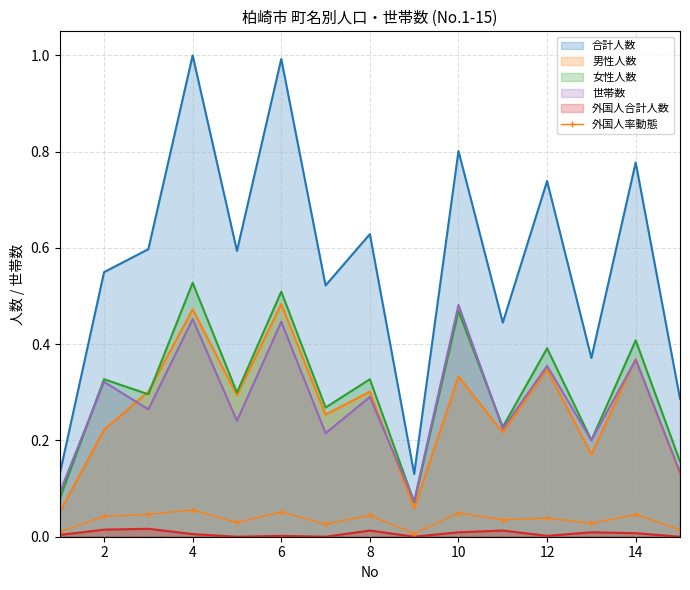

How many points are higher than both their immediate neighbors (excluding endpoints)?

6